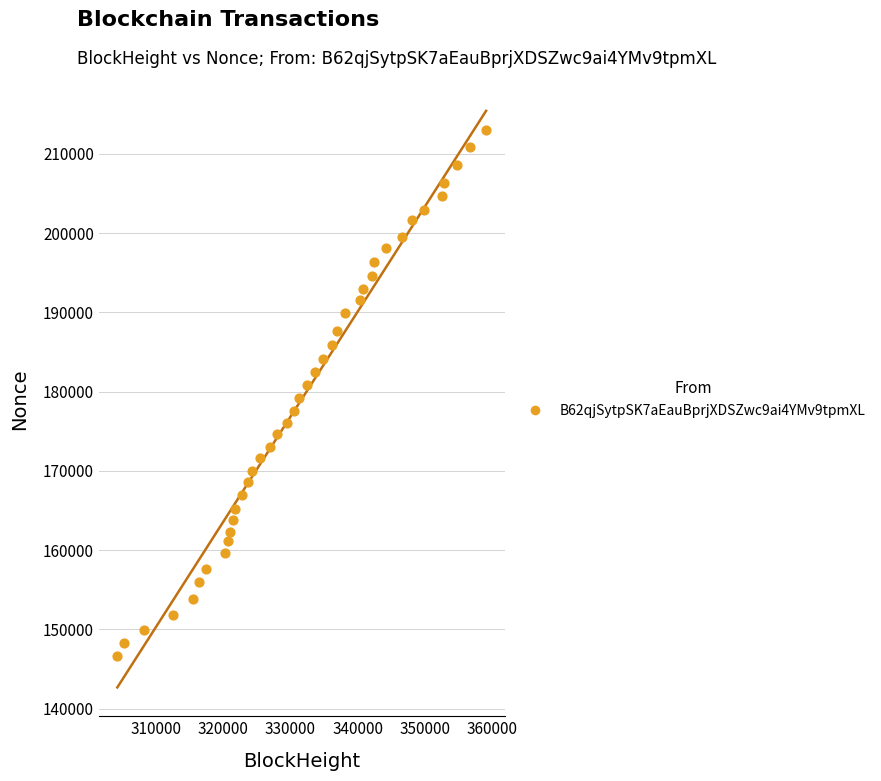

What is the range of X values (max minus min)?

54753